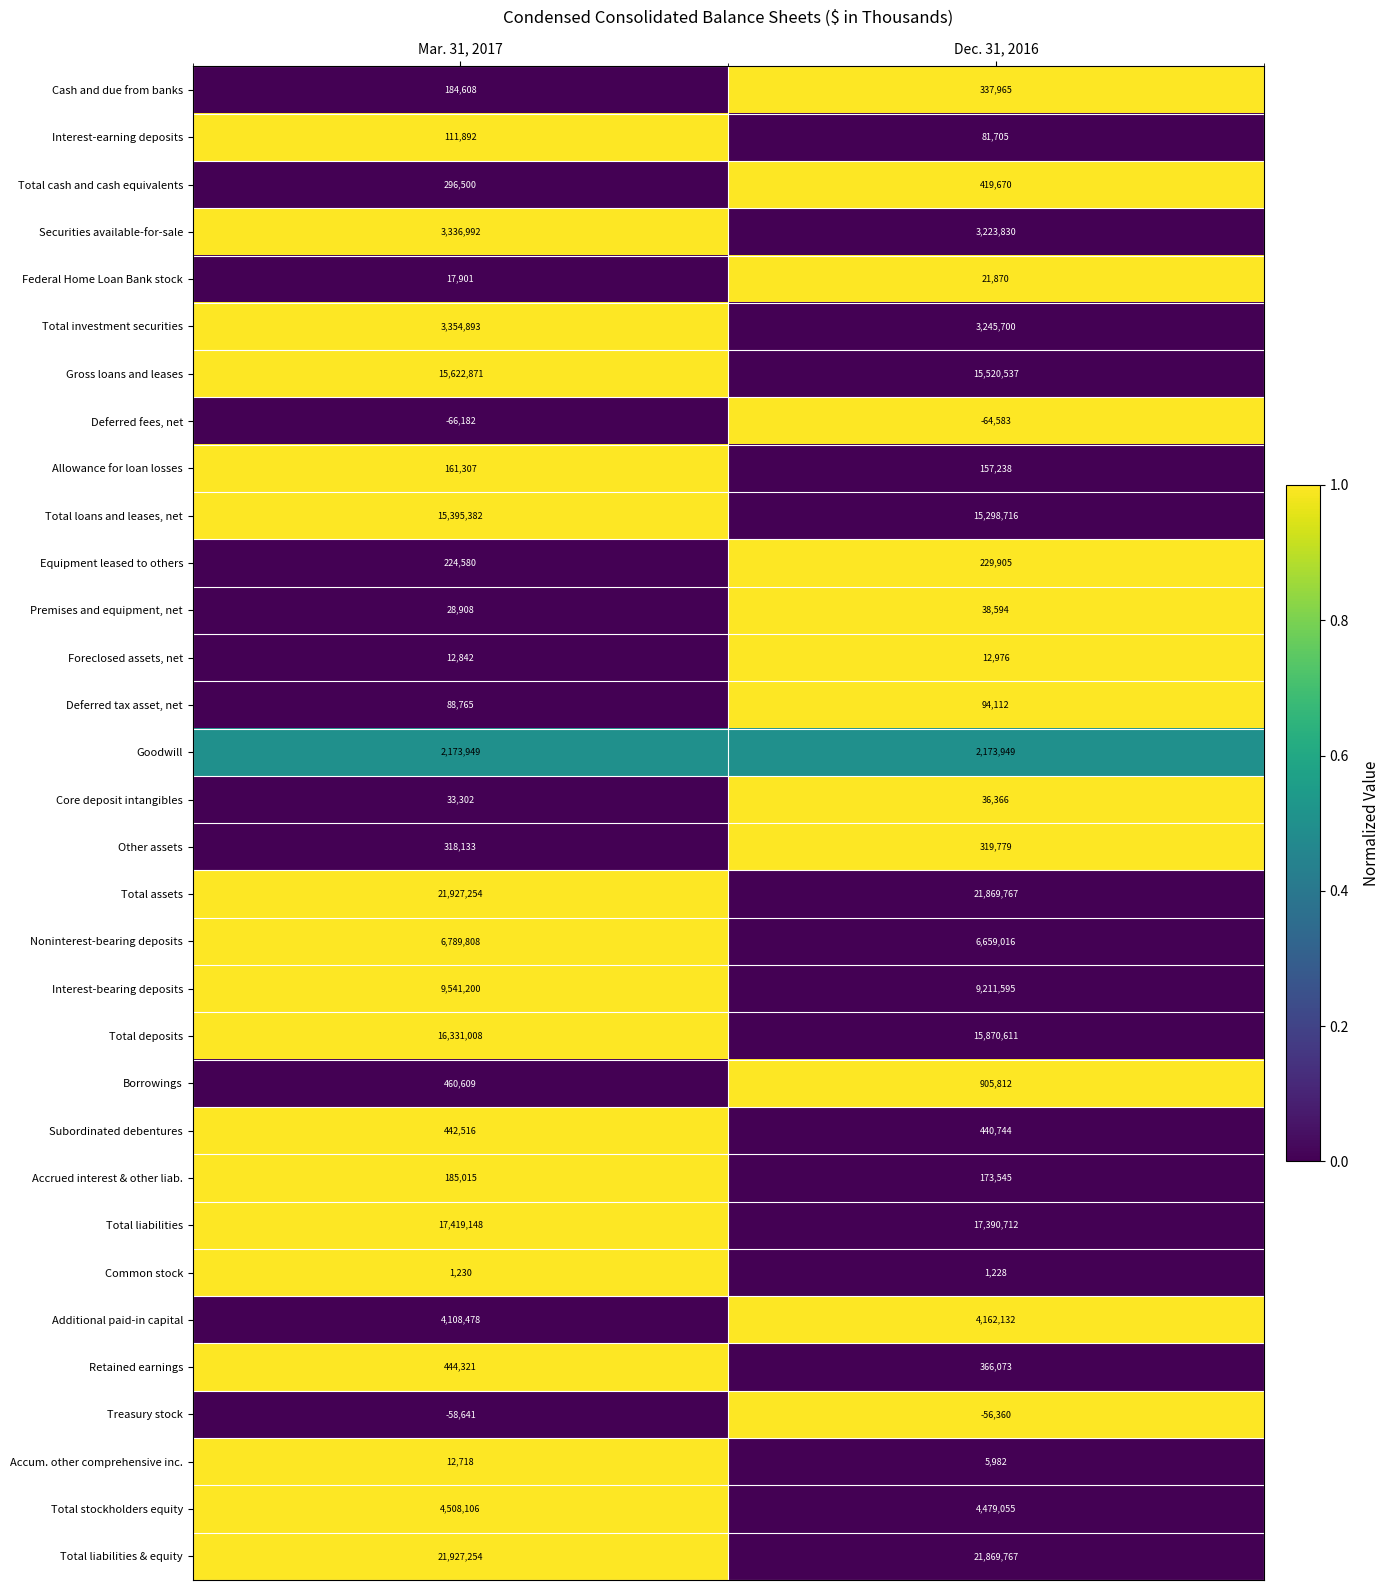

Count the number of categories in the chart.

2